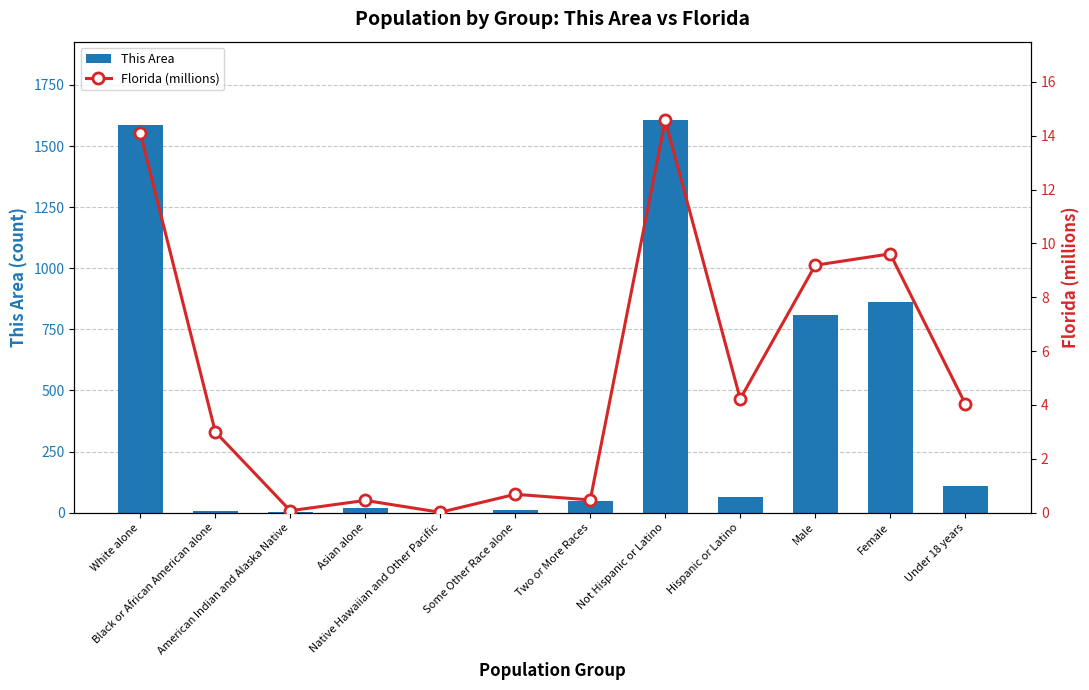

Between Some Other Race alone and Under 18 years, which series saw the biggest shift?

This Area